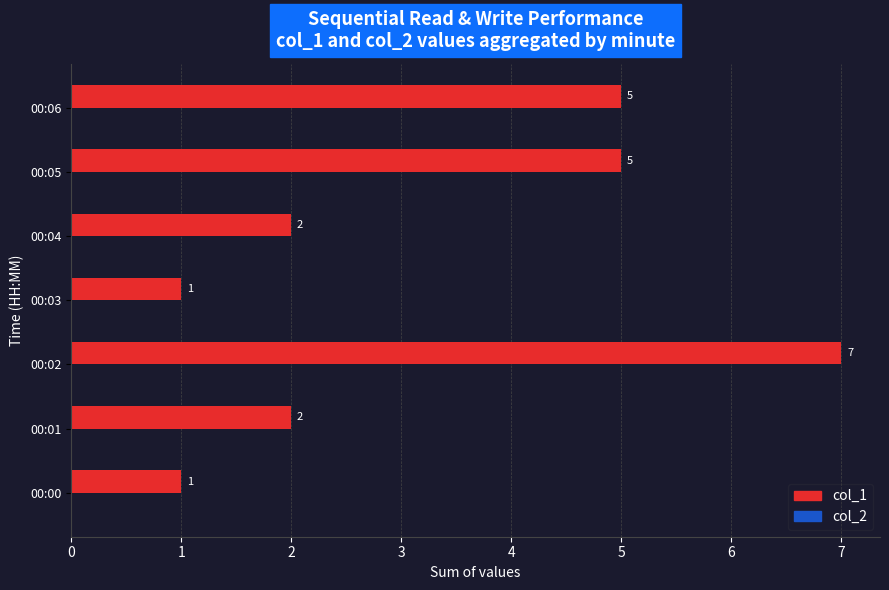

Reading bottom to top, list all the values displayed in this chart.

00:00=1	00:01=2	00:02=7	00:03=1	00:04=2	00:05=5	00:06=5